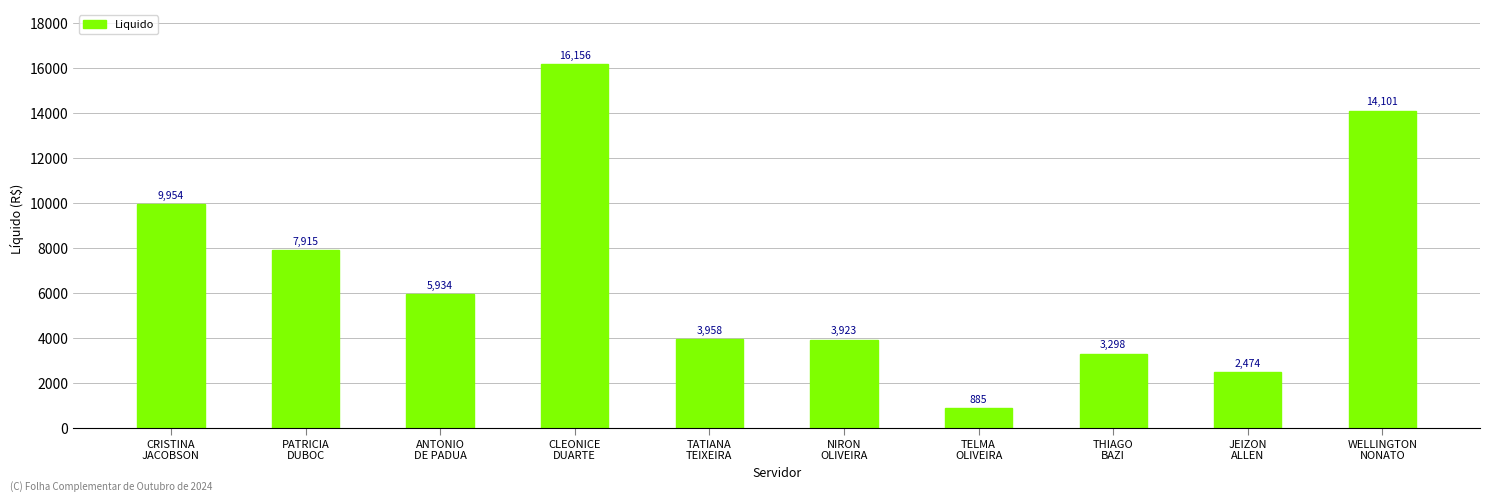

What is the greatest value displayed?

16155.6